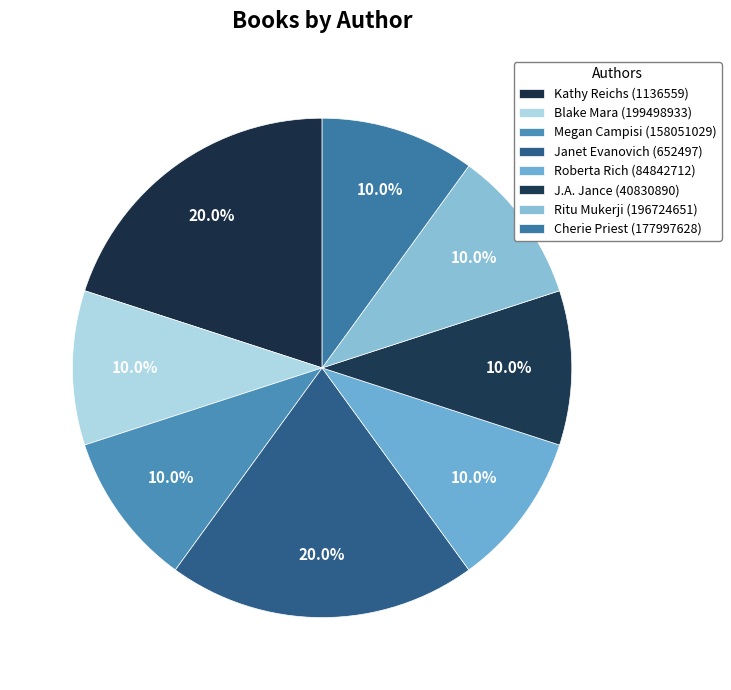

Is it true that Megan Campisi (158051029) is 10% of the pie?

True